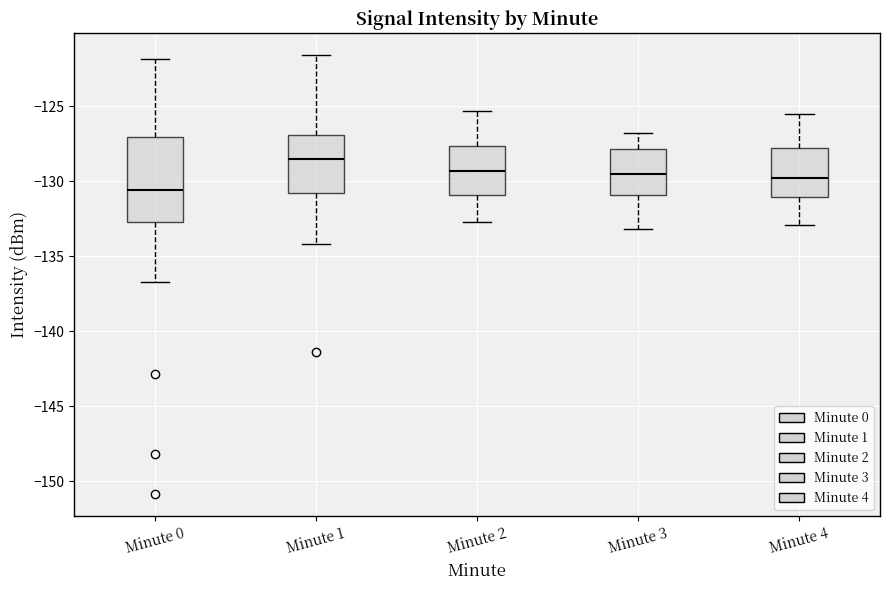

Reading left to right, read every box against the y-axis: the position of its median line, the range the box covers, and the ends of its whiskers. The values are not printed on the chart, so give them approximately, as read against the axis.

Minute 0: median -130.5, box -132.5 to -127.0, whiskers -136.5 to -122.0
Minute 1: median -128.5, box -131.0 to -127.0, whiskers -134.0 to -121.5
Minute 2: median -129.5, box -131.0 to -127.5, whiskers -132.5 to -125.5
Minute 3: median -129.5, box -131.0 to -128.0, whiskers -133.0 to -127.0
Minute 4: median -130.0, box -131.0 to -128.0, whiskers -133.0 to -125.5